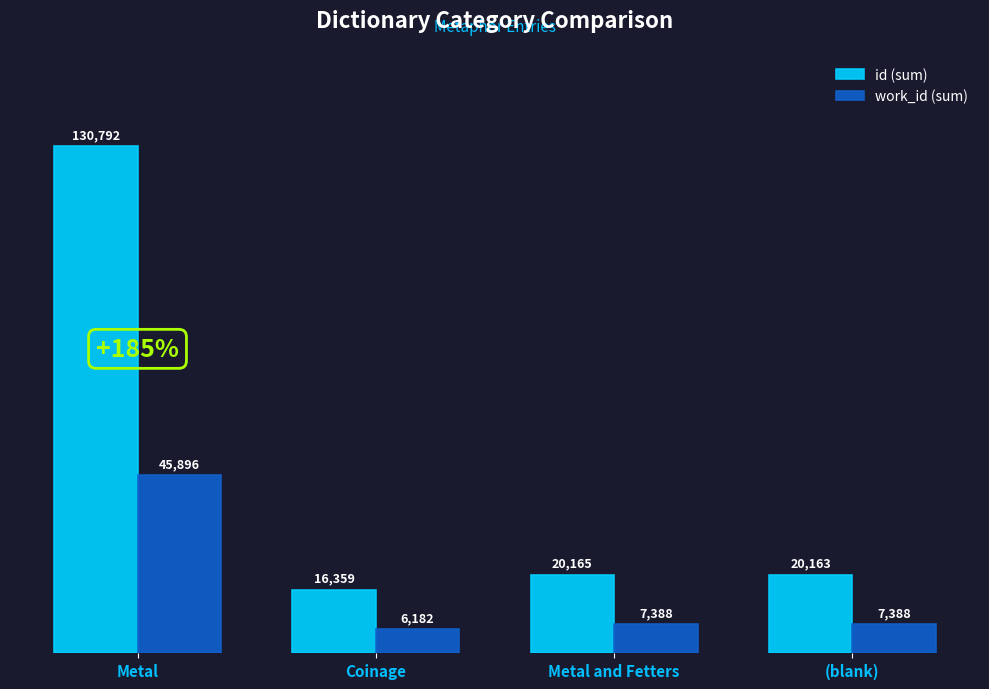

Rank the series at Metal from highest to lowest value.

id (sum), work_id (sum)